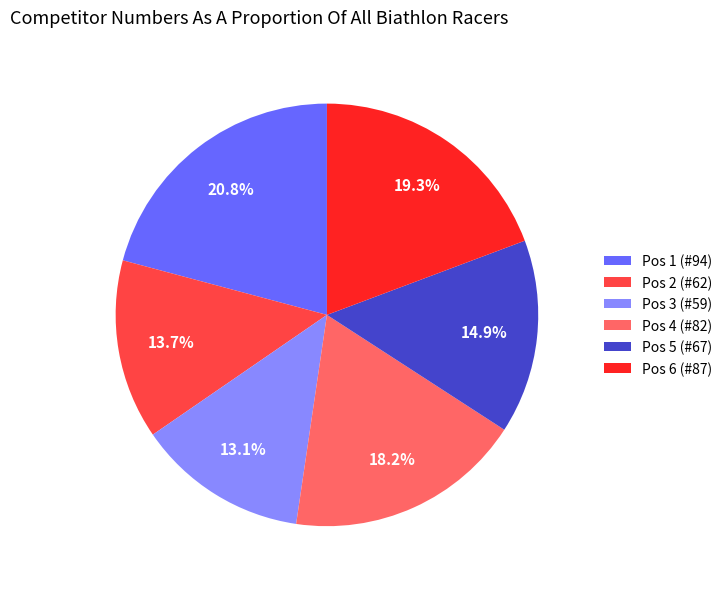

Rank the categories by value from highest to lowest.

Pos 1 (#94), Pos 6 (#87), Pos 4 (#82), Pos 5 (#67), Pos 2 (#62), Pos 3 (#59)